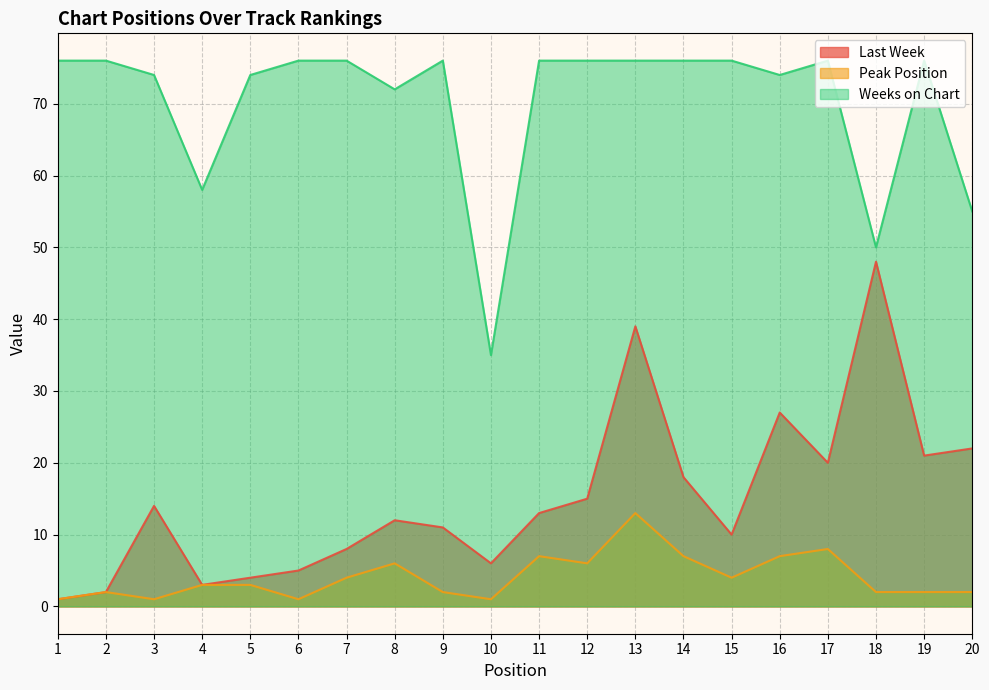

At which category does the chart reach its peak across all series?

1